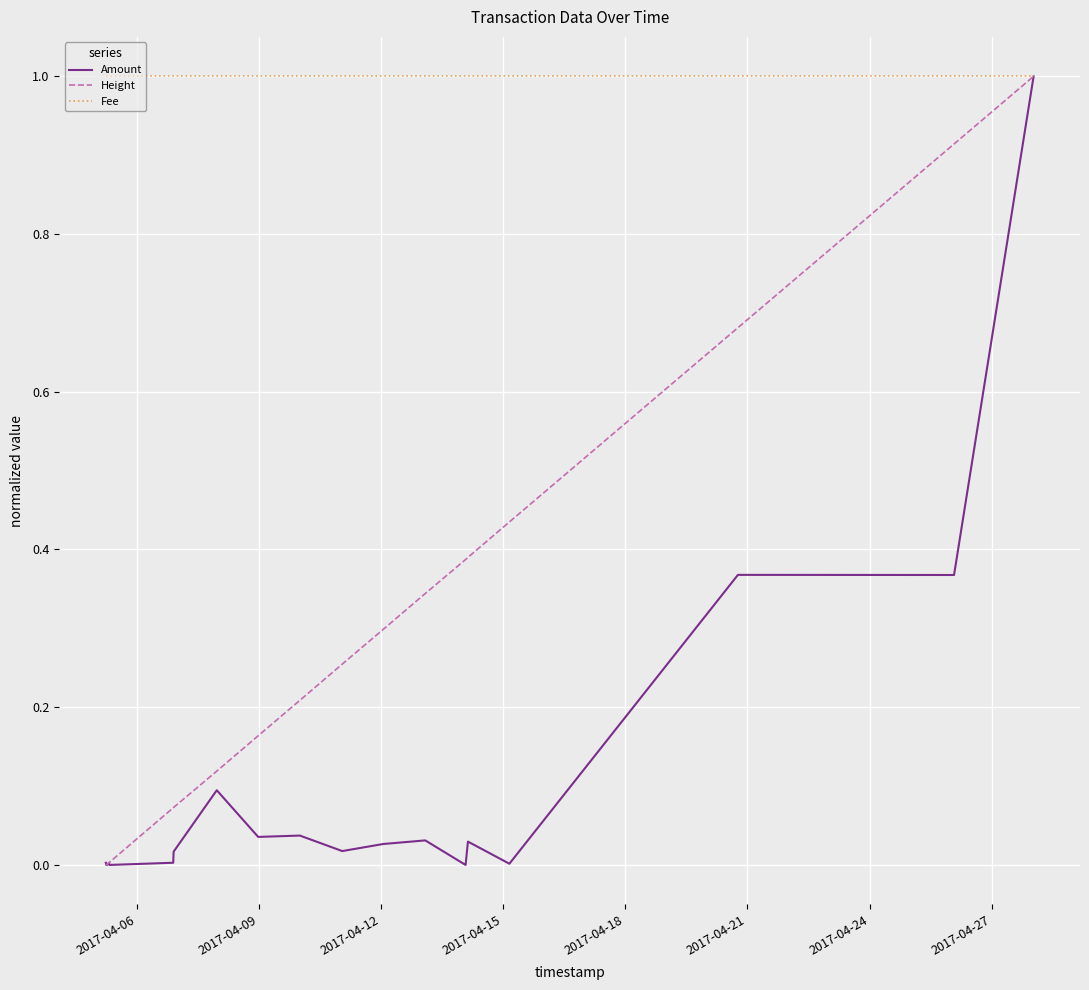

List the series in order of their overall mean, lowest first.

Amount, Height, Fee